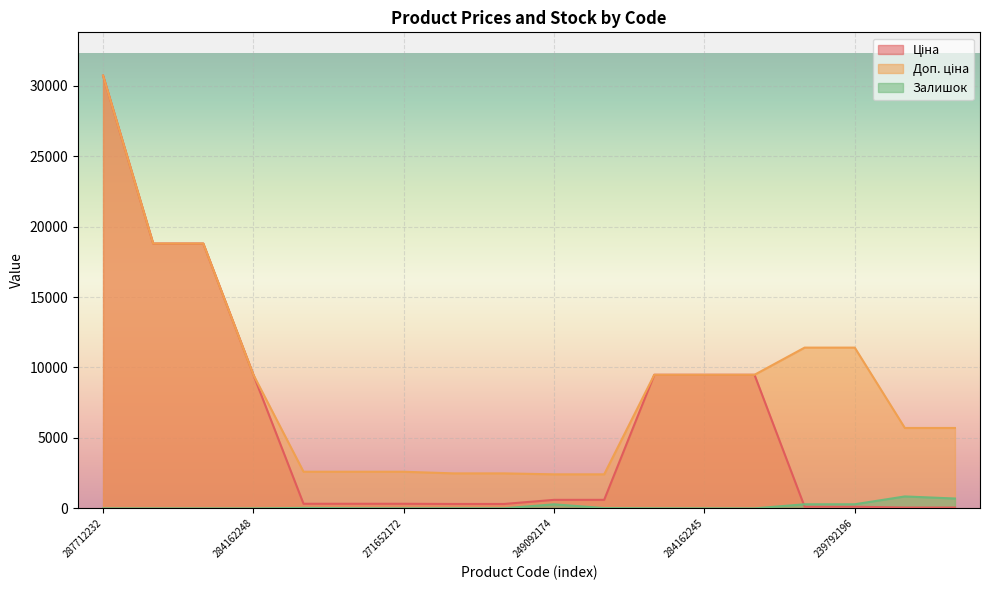

Is it true that Доп. ціна equals 1959.1 at 239752197?

False